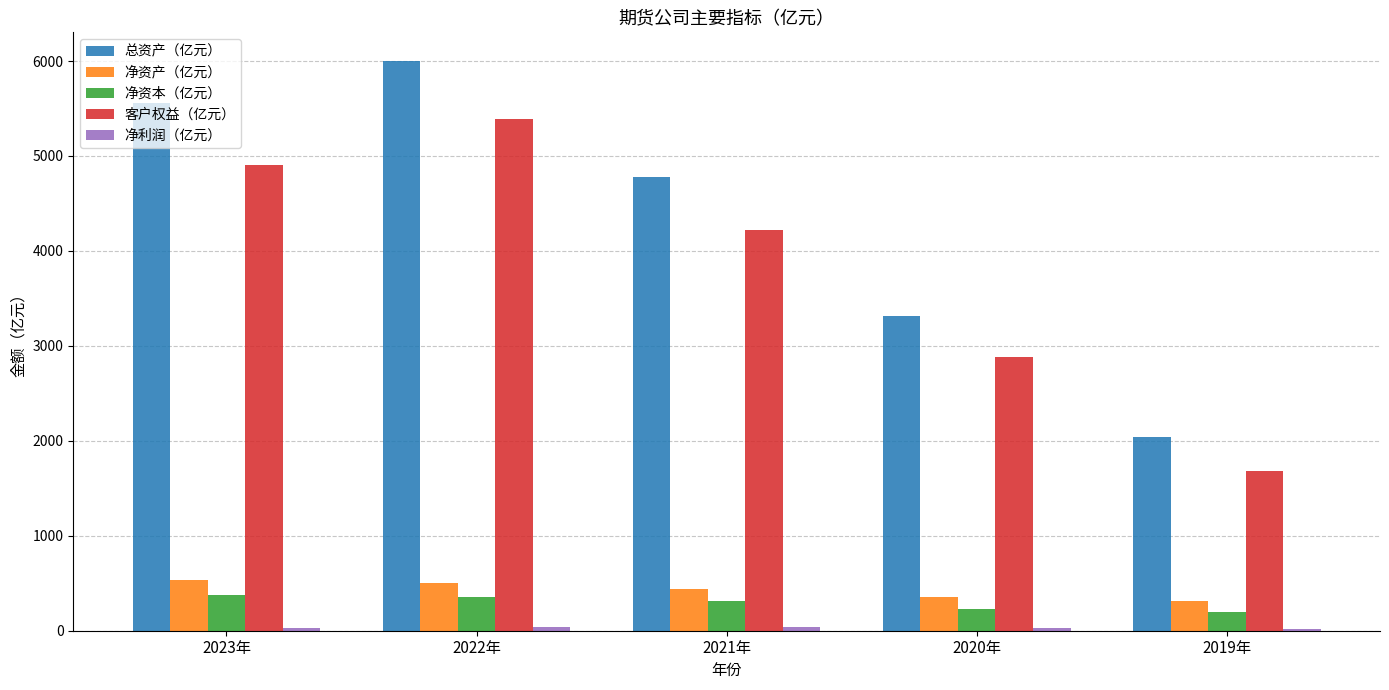

Which series changed the most between 2021年 and 2020年?

总资产（亿元）